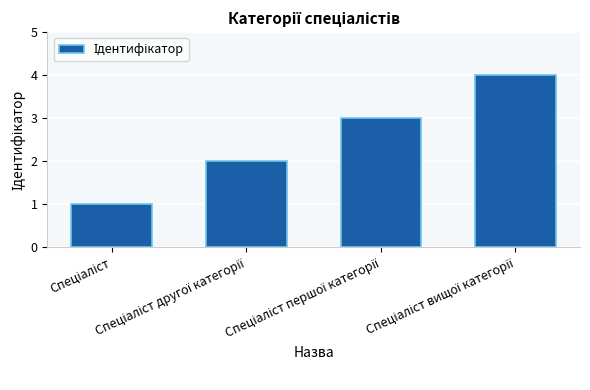

What is the difference between the maximum and minimum values?

3